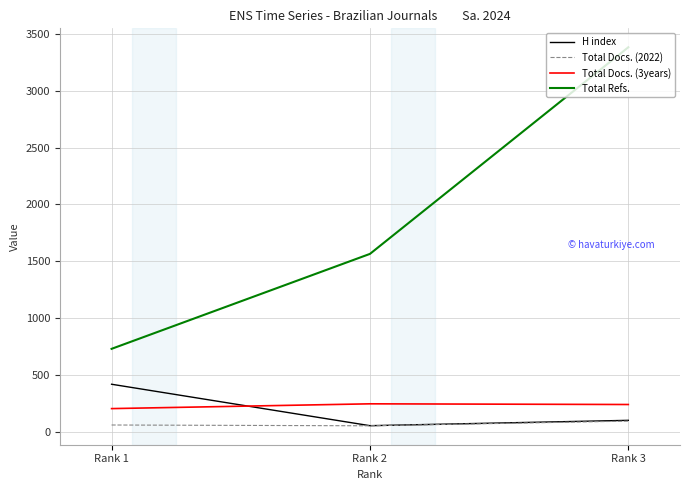

What are all the series names shown in the legend?

H index, Total Docs. (2022), Total Docs. (3years), Total Refs.